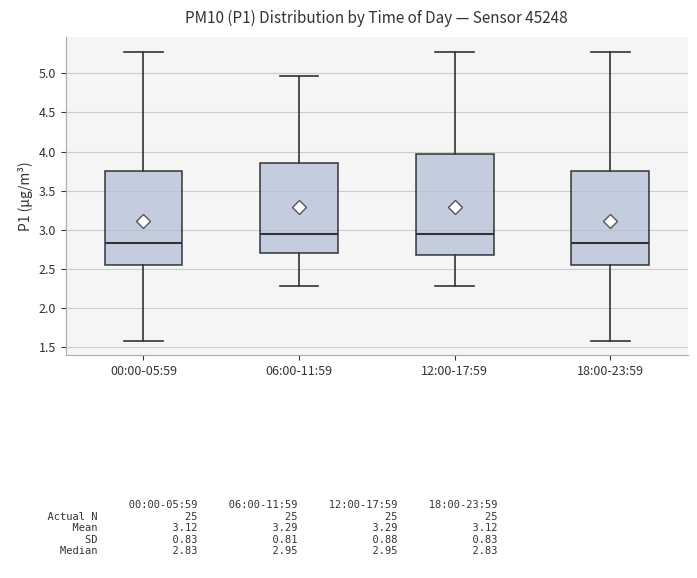

Reading left to right, read every box against the y-axis: the position of its median line, the range the box covers, and the ends of its whiskers. The values are not printed on the chart, so give them approximately, as read against the axis.

00:00-05:59: median 2.85, box 2.55 to 3.75, whiskers 1.60 to 5.30
06:00-11:59: median 2.95, box 2.70 to 3.85, whiskers 2.30 to 4.95
12:00-17:59: median 2.95, box 2.65 to 3.95, whiskers 2.30 to 5.30
18:00-23:59: median 2.85, box 2.55 to 3.75, whiskers 1.60 to 5.30